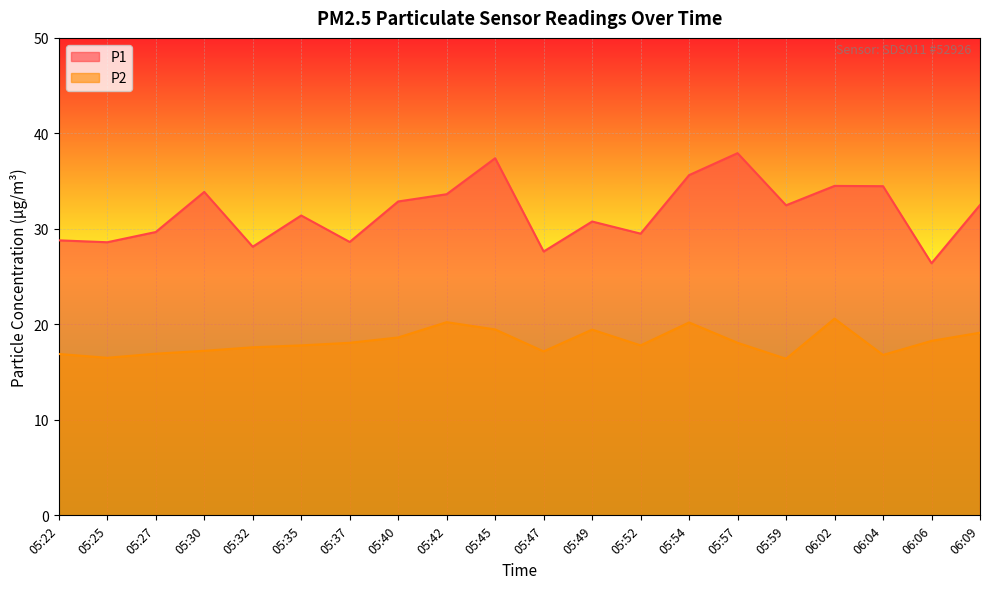

Which series has the largest total across all categories?

P1